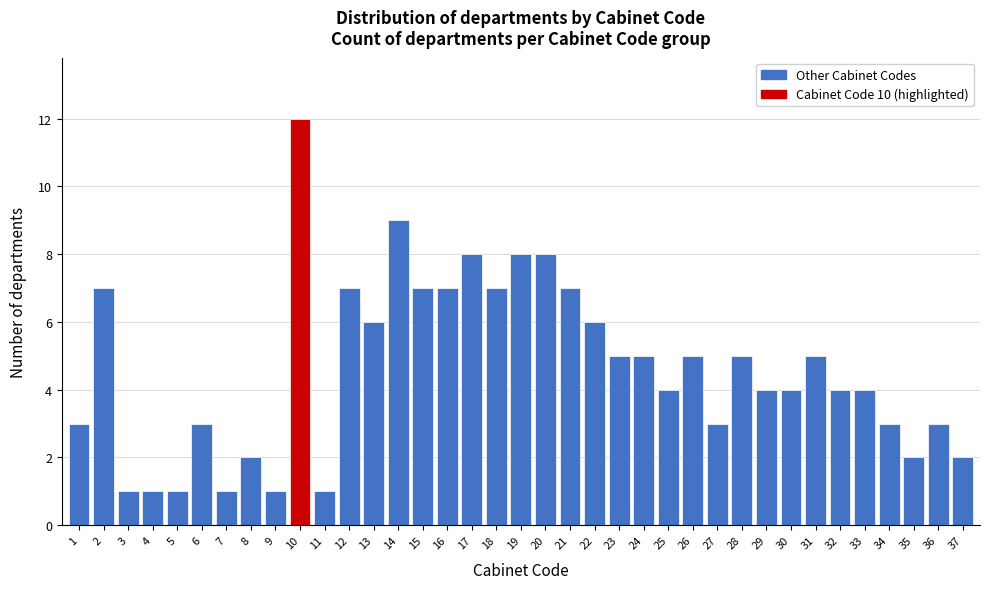

What is the value of the 31st bar from the left?

5